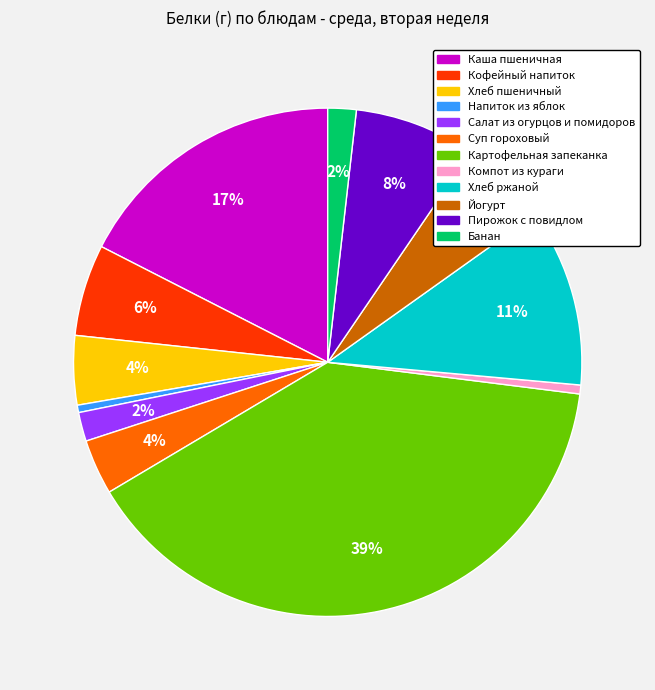

What is the largest slice in the pie chart?

Картофельная запеканка